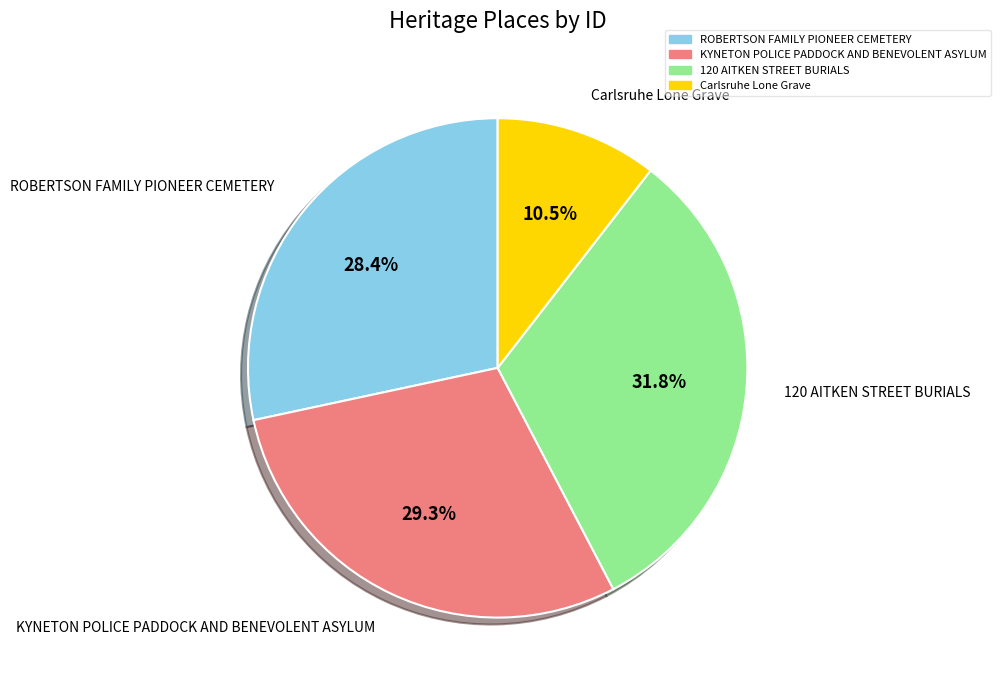

How many segments does this pie chart have?

4